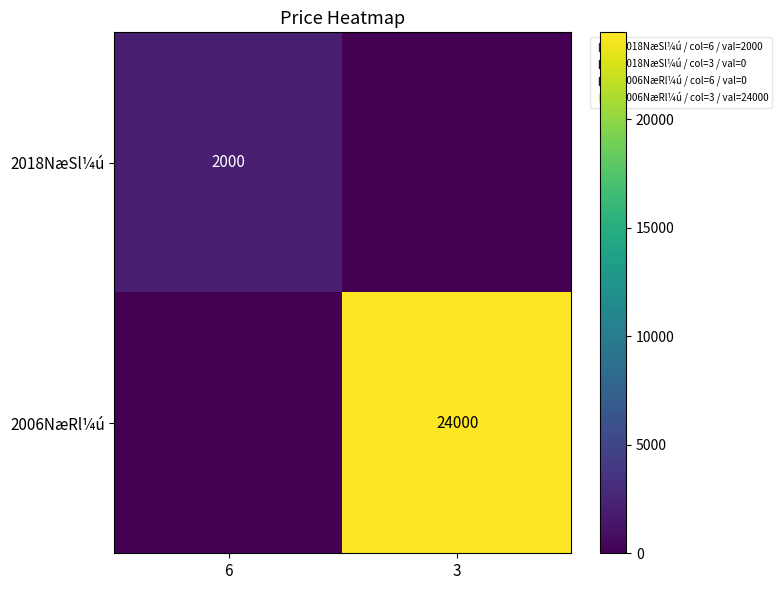

Which series changed the most between 6 and 3?

2006NæRl¼ú